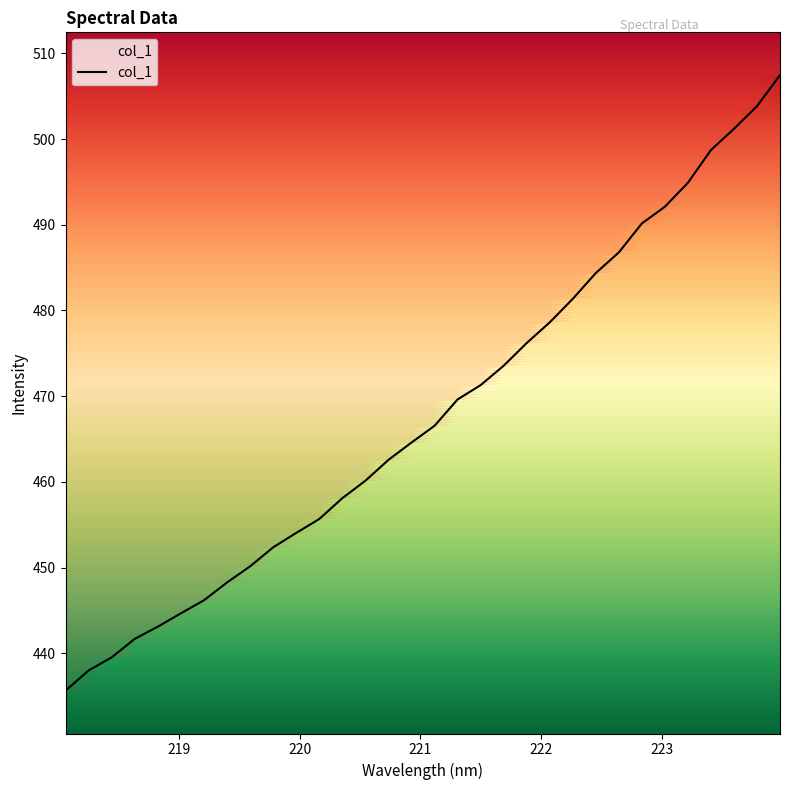

True or false: the data shows 635.7 at 14.

False